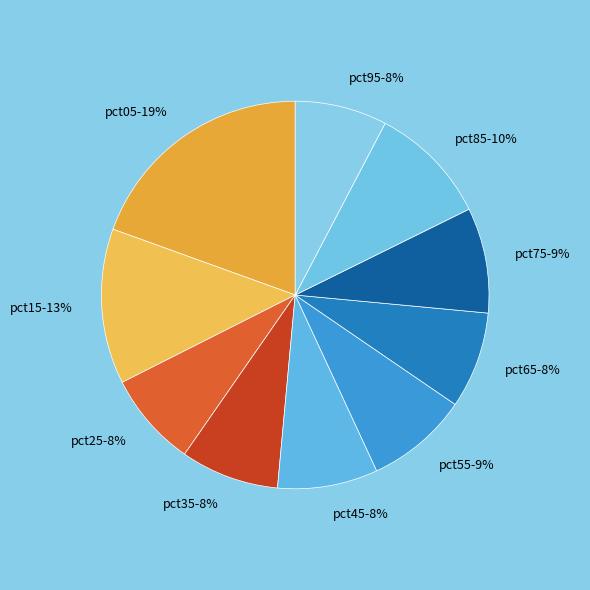

How many slices are in this pie chart?

10